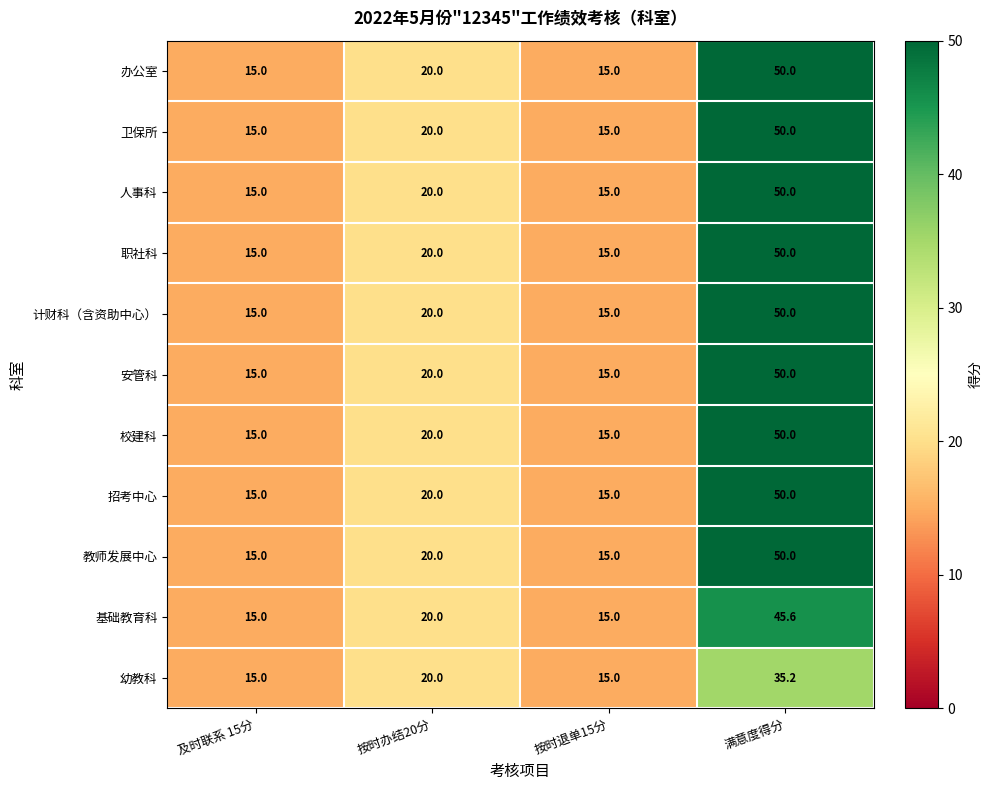

How many data points in 安管科 are less than 20?

2